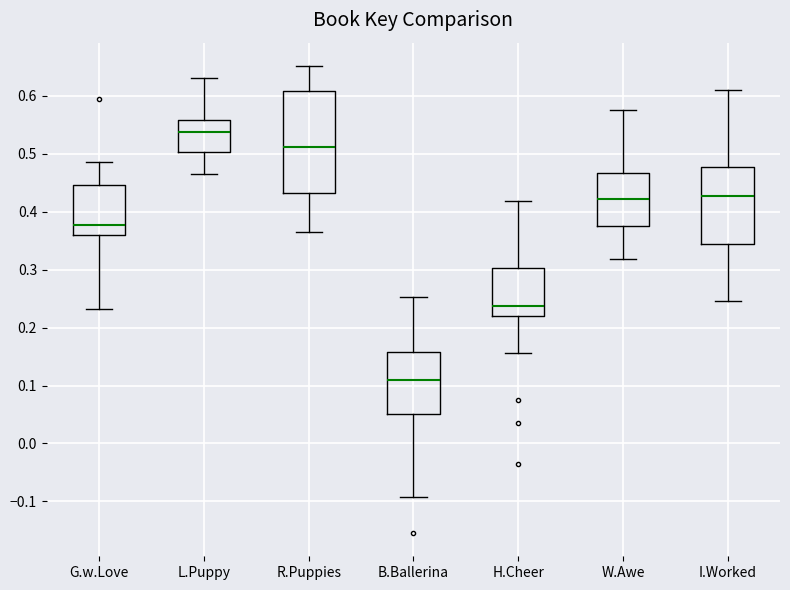

Which box's median line is the highest?

L.Puppy